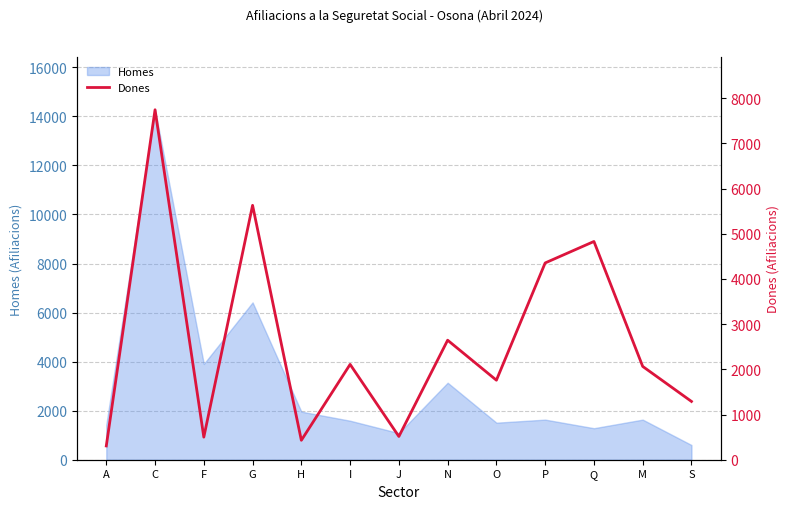

Is it true that Homes equals 14270 at C?

True